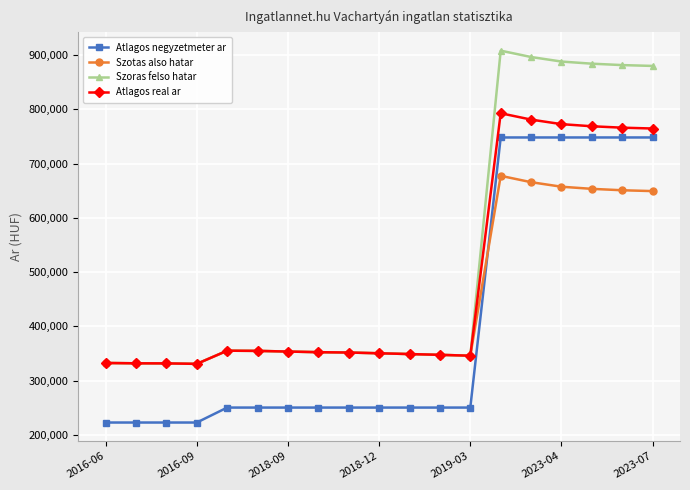

Rank the series by their maximum value, from lowest to highest.

Szotas also hatar, Atlagos negyzetmeter ar, Atlagos real ar, Szoras felso hatar